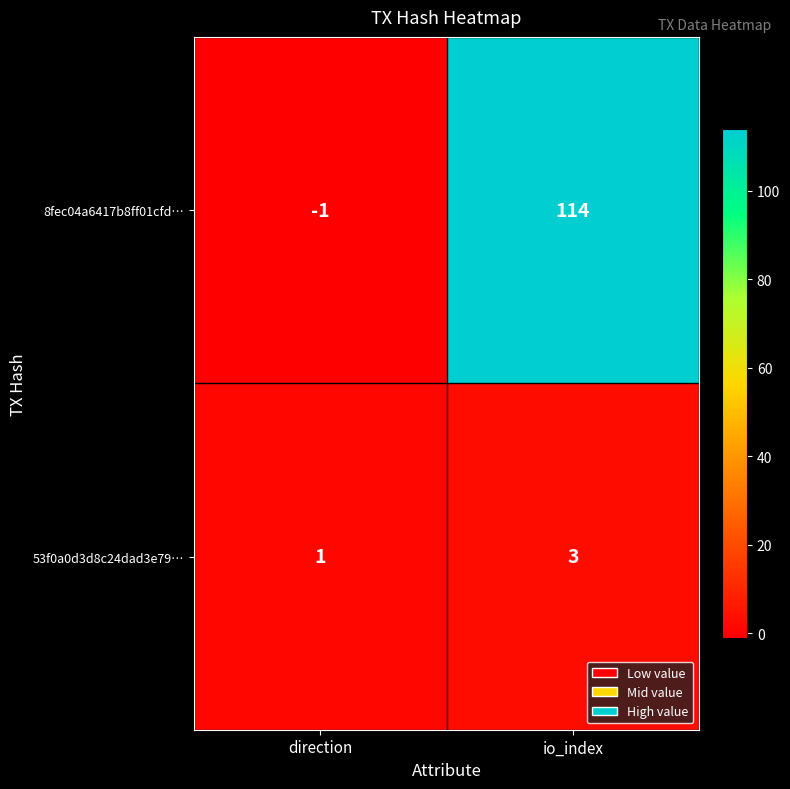

Rank the series by their average value, from lowest to highest.

53f0a0d3d8c24dad3e79…, 8fec04a6417b8ff01cfd…